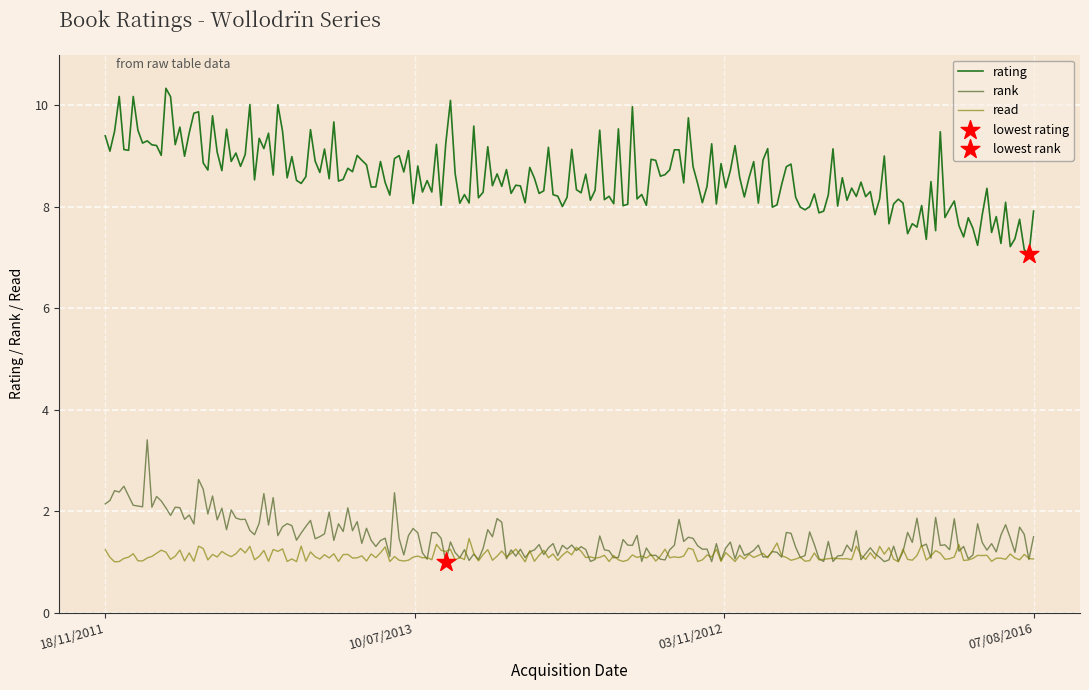

Which series has the widest spread of values?

rating